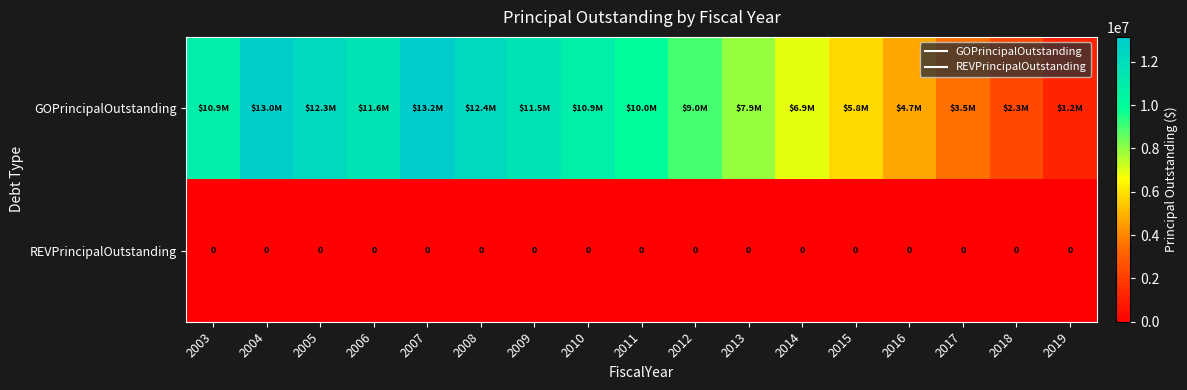

Count the number of categories in the chart.

17